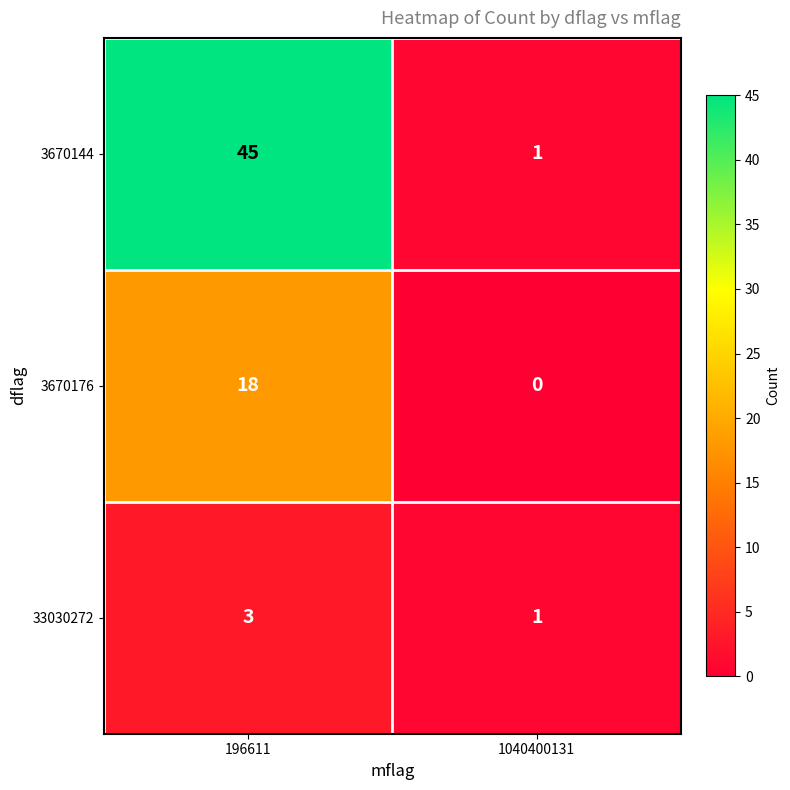

Reading left to right, what are all the values shown in this chart?

3670144: 45	1
3670176: 18	0
33030272: 3	1